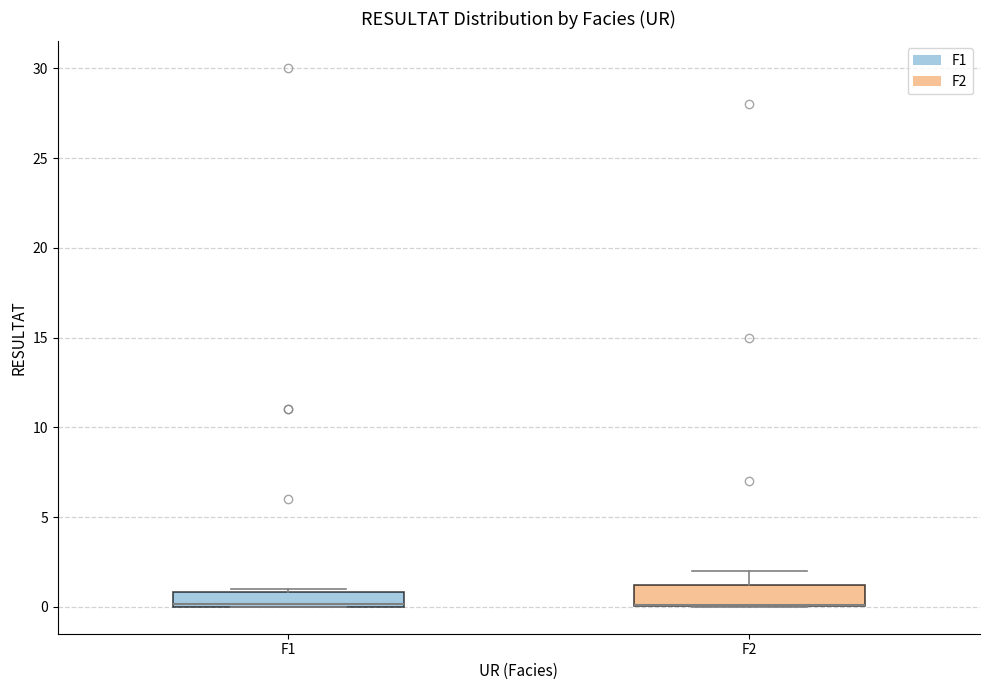

Where does the upper whisker of the box for F2 end on the y-axis? The values are not printed on the chart, so give them approximately, as read against the axis.

2.0